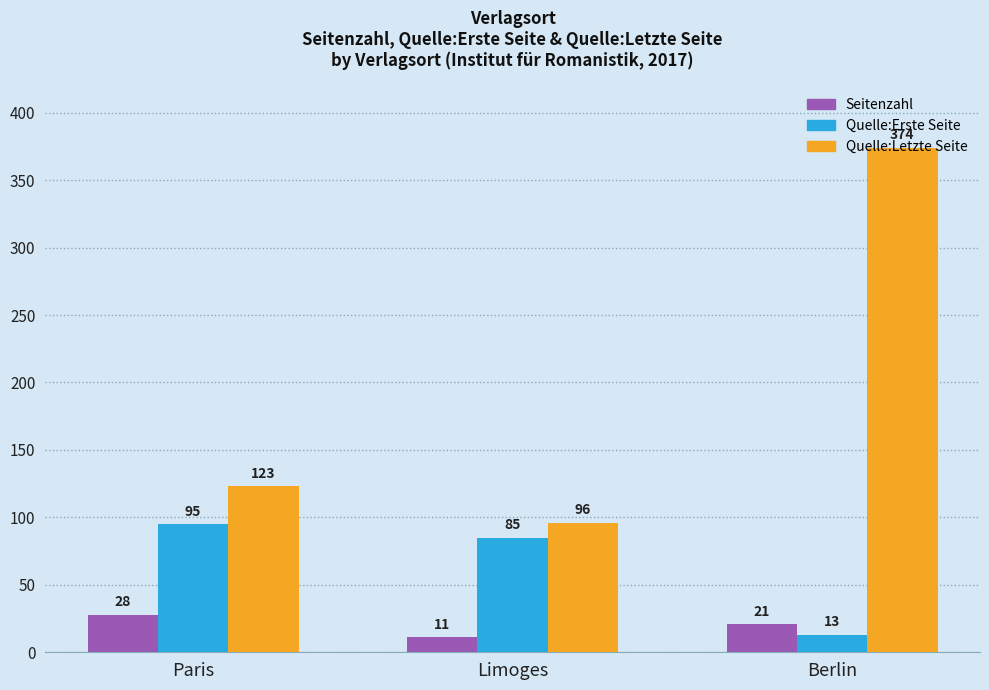

Where is Seitenzahl nearest to the value 19?

Berlin